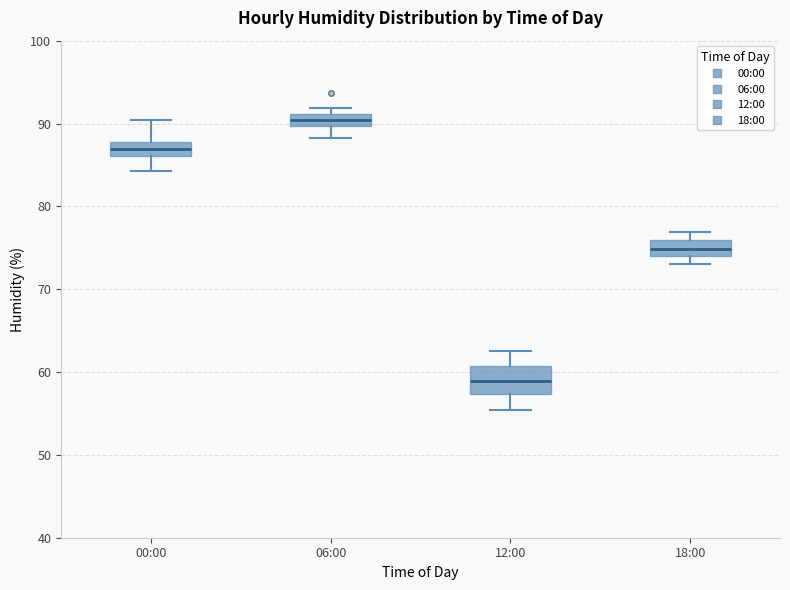

Where does the upper whisker of the box for 00:00 end on the y-axis? The values are not printed on the chart, so give them approximately, as read against the axis.

90